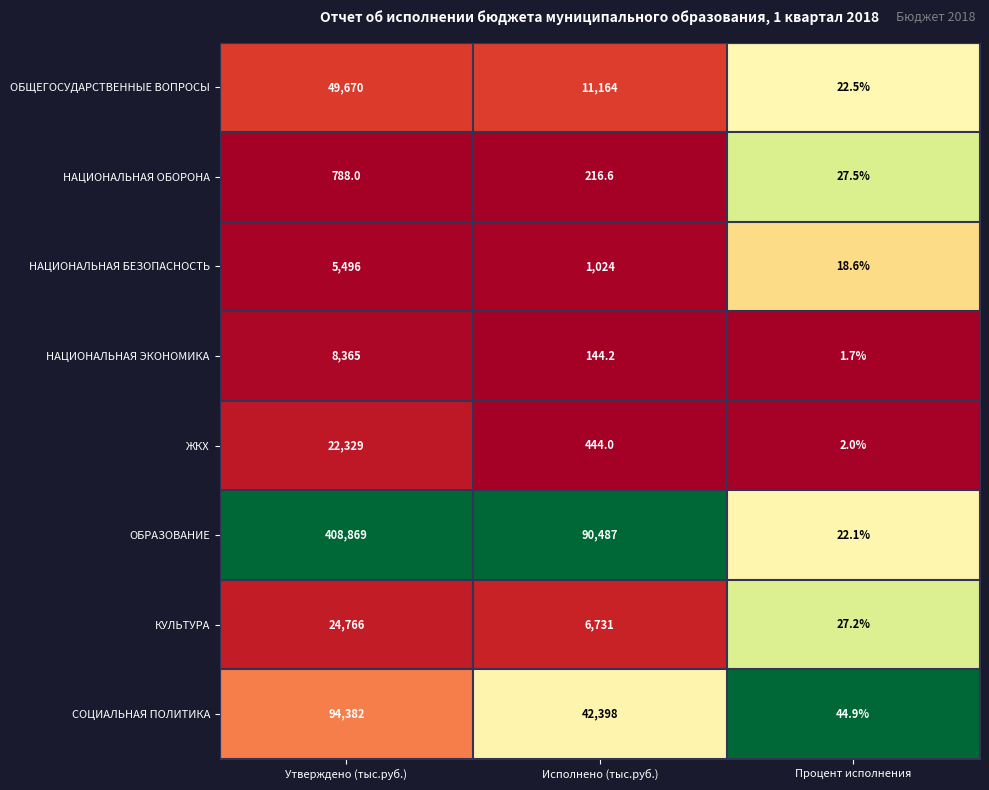

True or false: ЖКХ has a value of 2.7 at Процент исполнения.

False